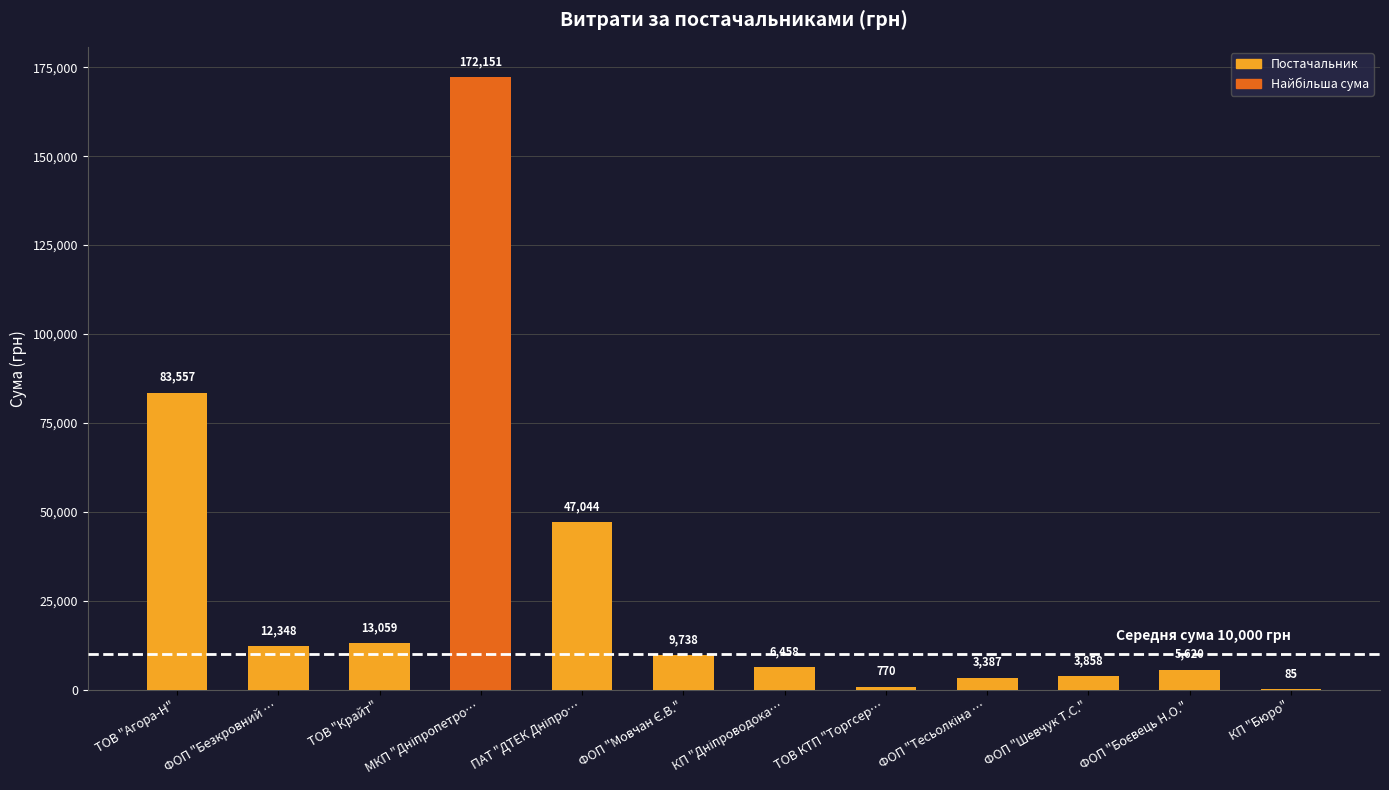

At which label does the data first exceed 9737?

ТОВ "Агора-Н"